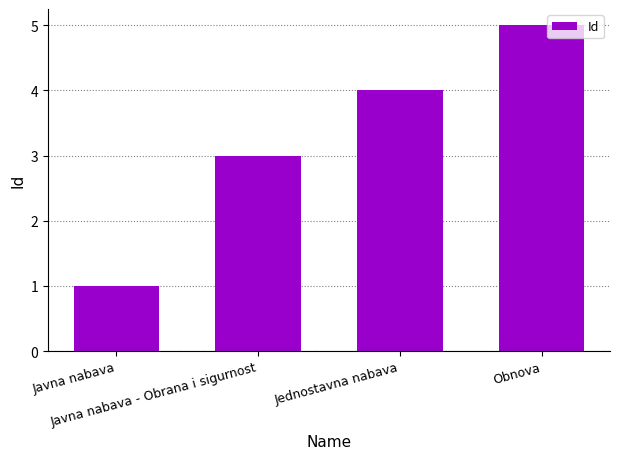

True or false: the data shows 2 at Obnova.

False